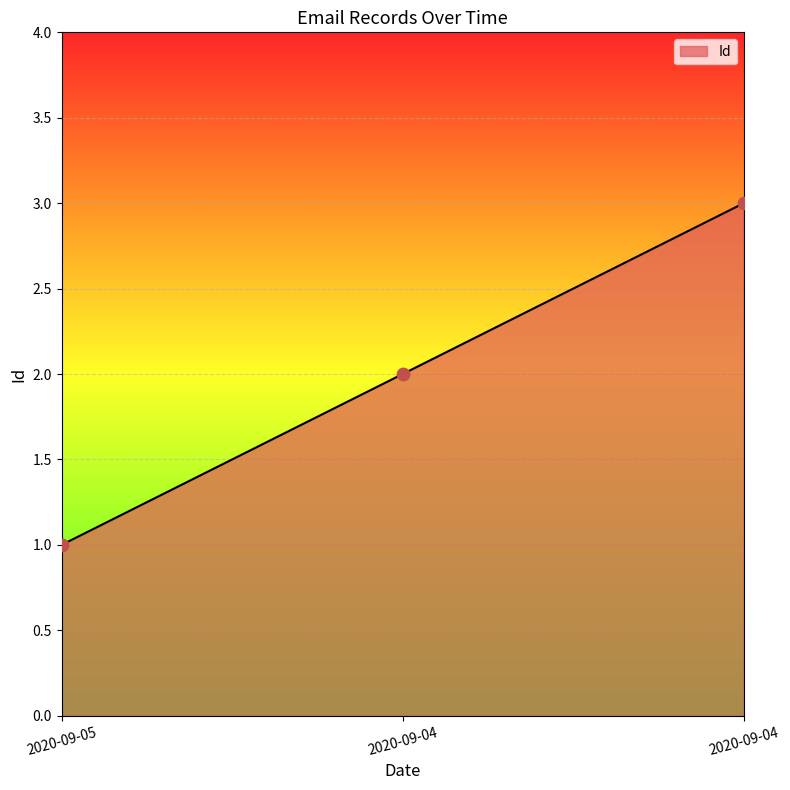

Which has a higher value, 2020-09-04 or 2020-09-04?

2020-09-04